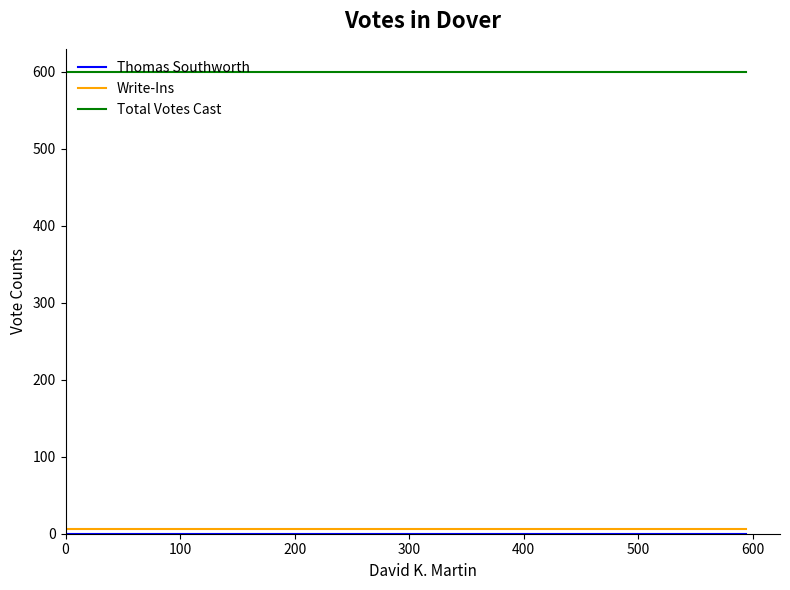

Reading left to right, list all the values displayed in this chart.

Thomas Southworth: 0	0
Write-Ins: 6	6
Total Votes Cast: 600	600